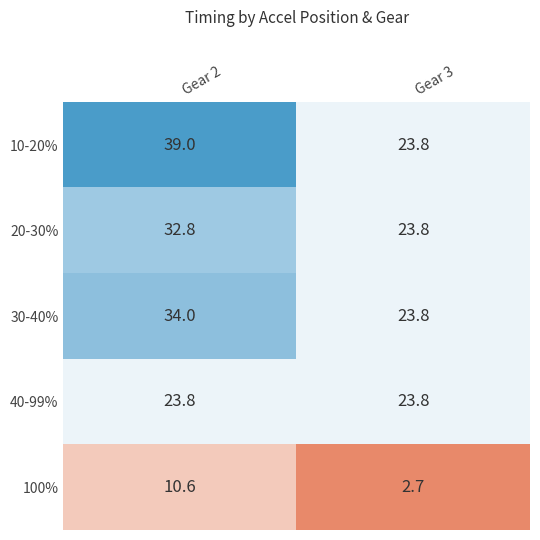

At how many categories does at least one series exceed 27?

1